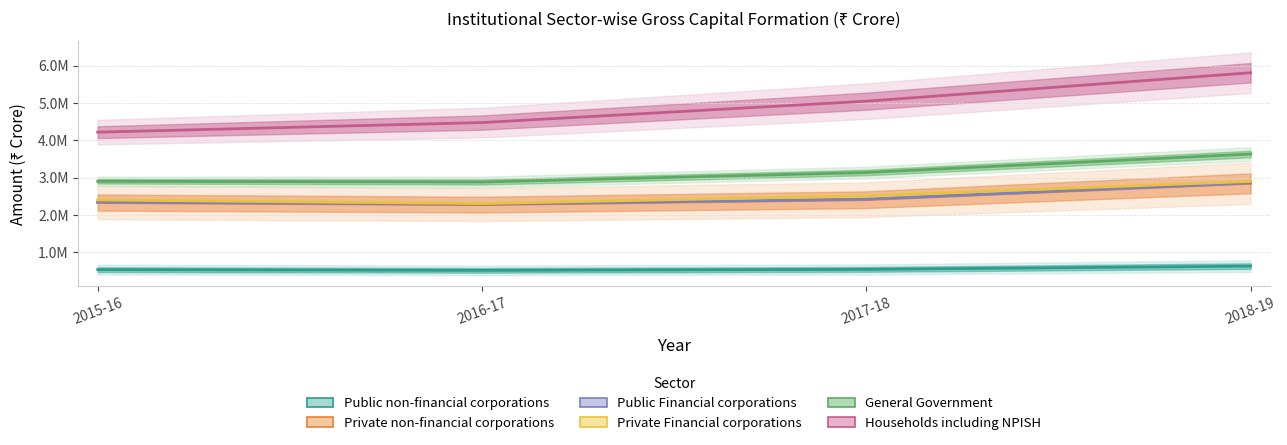

What is the total value across all series at 2016-17?

14735540